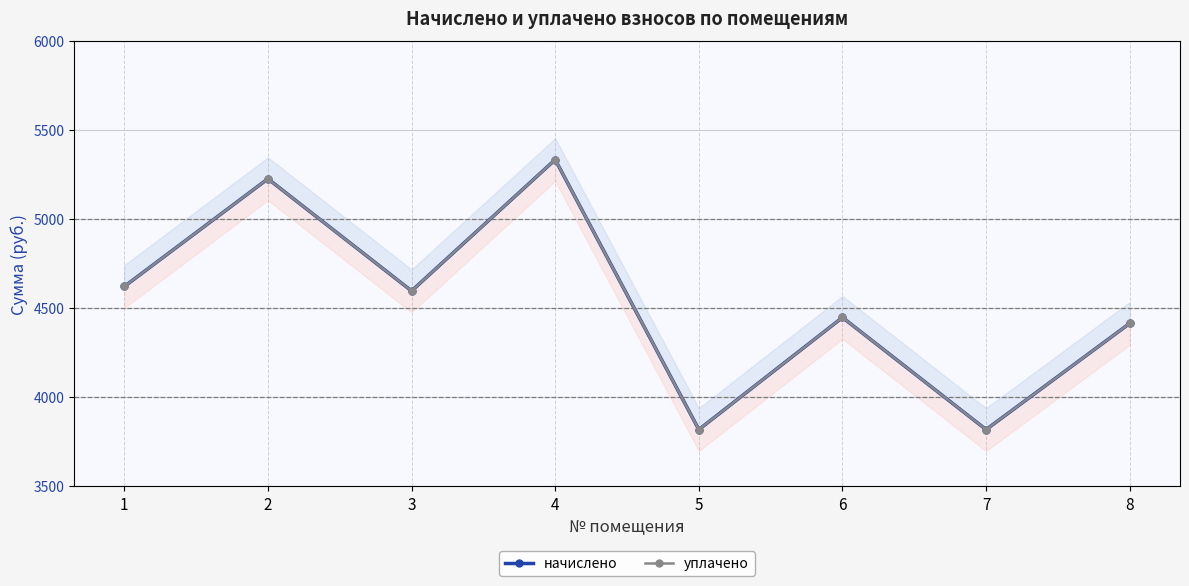

Rank the series by their maximum value, from lowest to highest.

начислено, уплачено